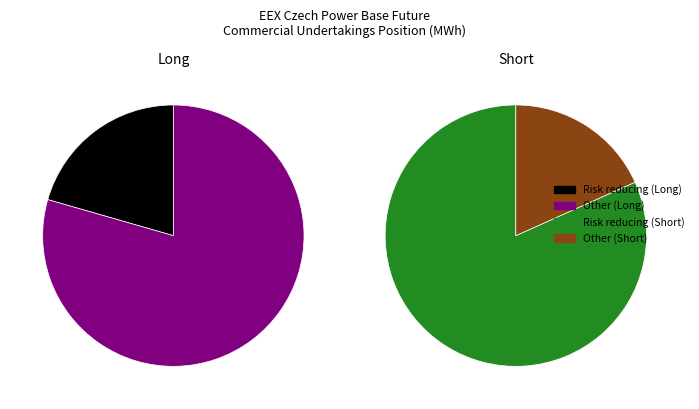

Between Other (Long) and Risk reducing (Long), which is larger?

Other (Long)